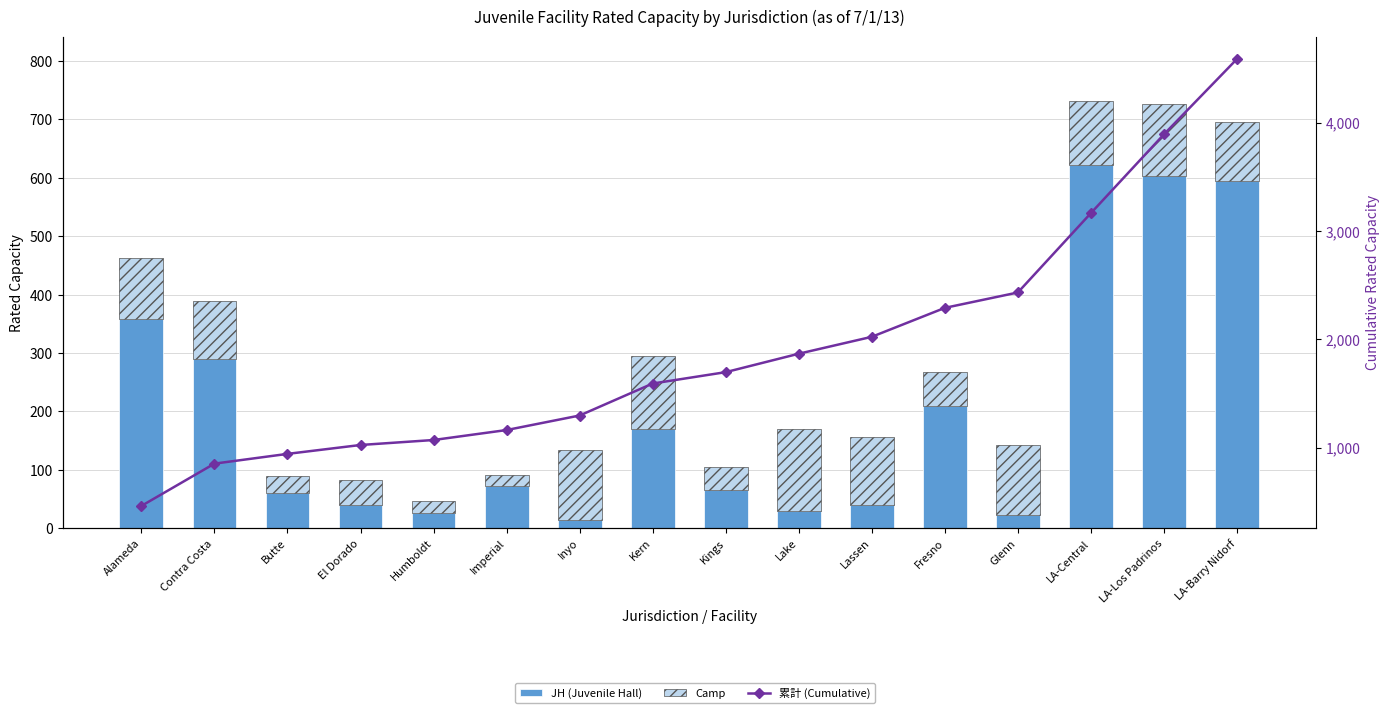

At how many categories does at least one series exceed 1888?

6